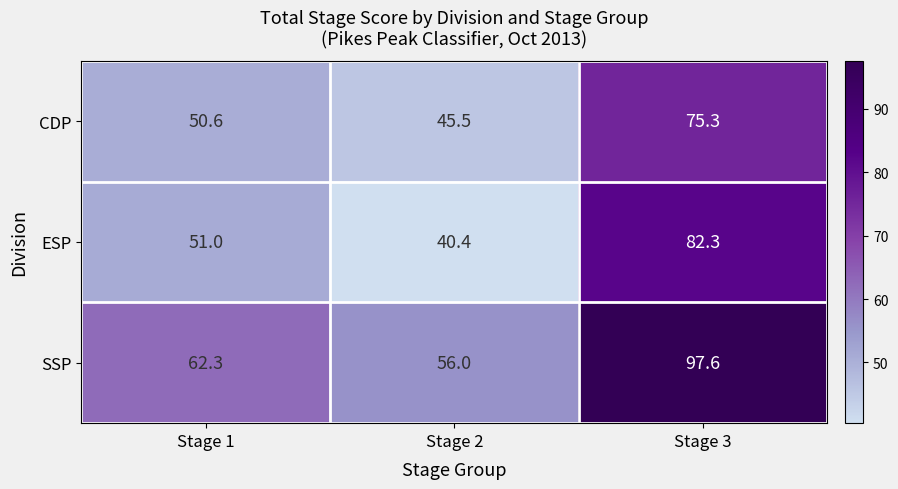

What is the approximate value of SSP at Stage 1?

62.3